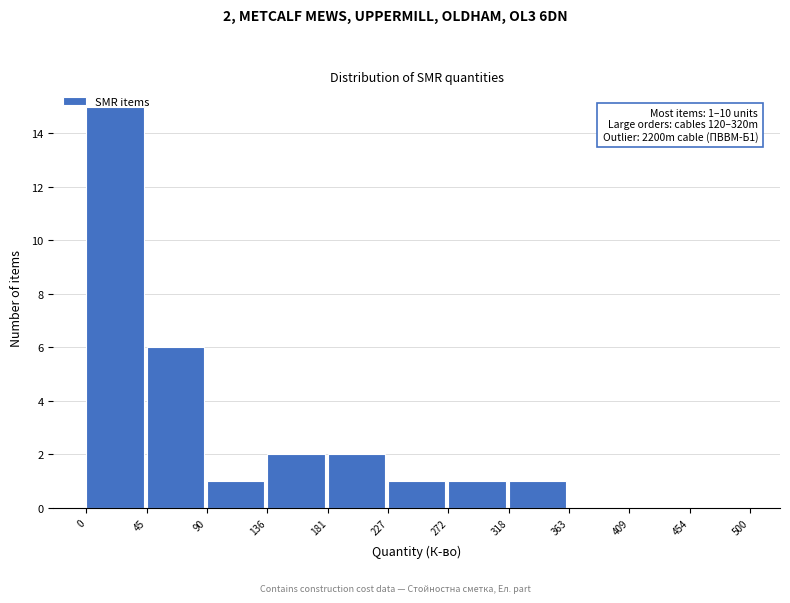

Which range on the x-axis has the tallest bar?

0 to 45